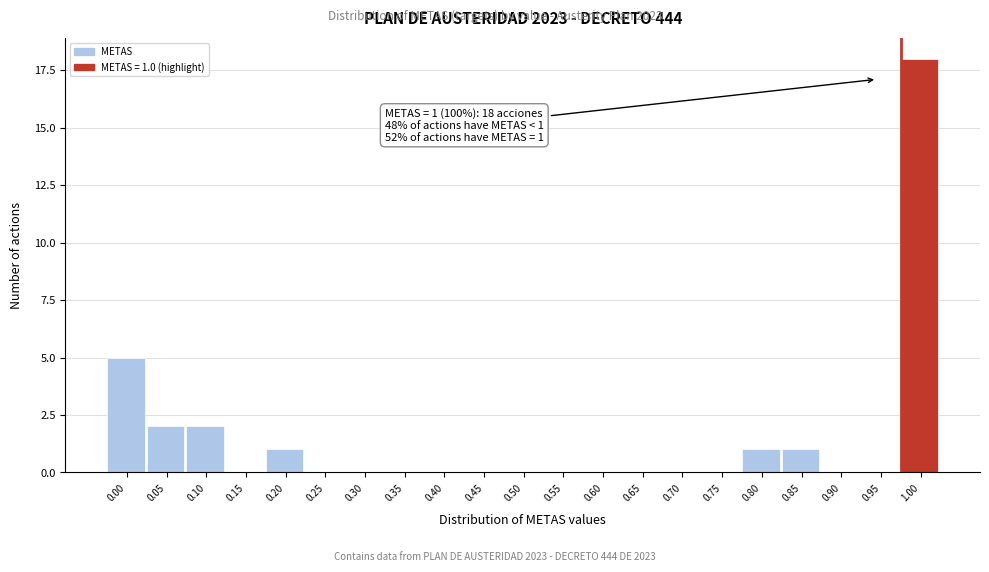

Reading left to right, what are all the values shown in this chart?

0.00=5	0.05=2	0.10=2	0.15=0	0.20=1	0.25=0	0.30=0	0.35=0	0.40=0	0.45=0	0.50=0	0.55=0	0.60=0	0.65=0	0.70=0	0.75=0	0.80=1	0.85=1	0.90=0	0.95=0	1.00=18